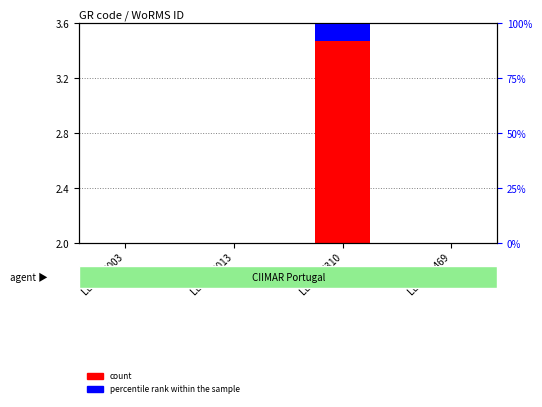

What is the greatest value displayed?

3.6